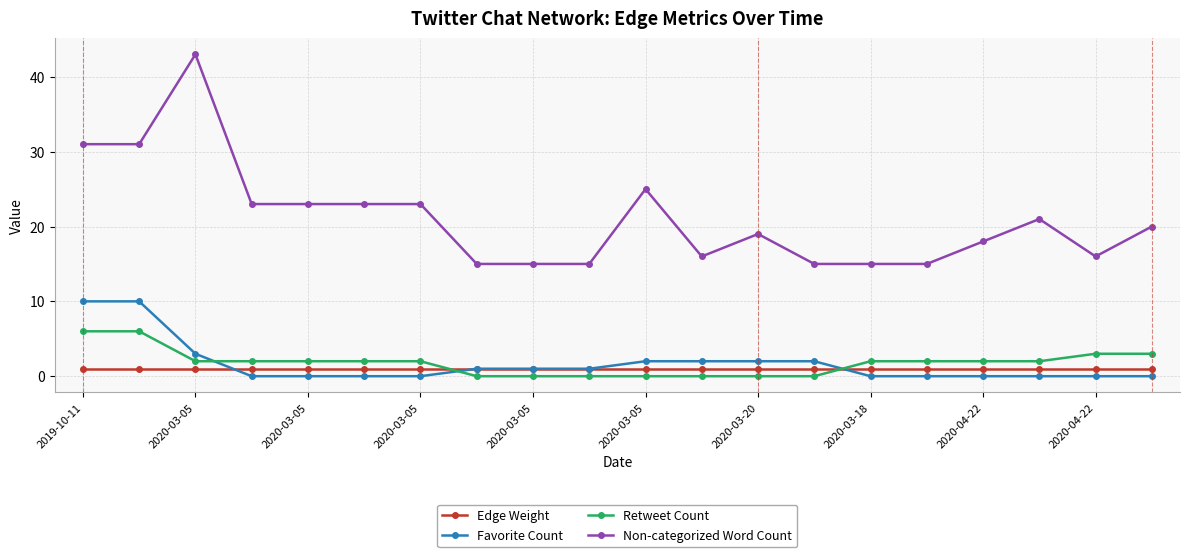

Count the Favorite Count values in the range 0 to 2.

17